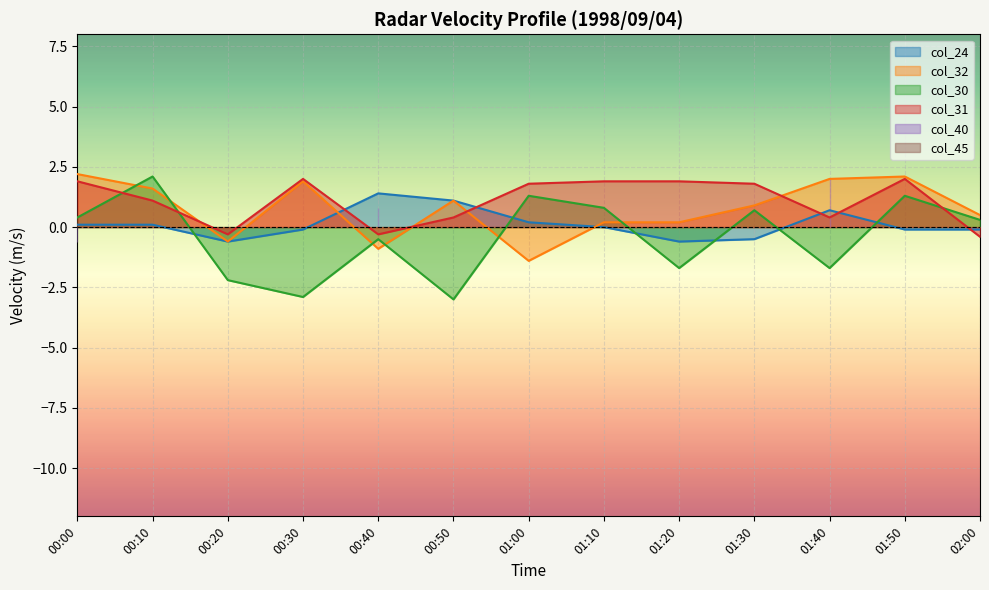

How many values in the col_32 series exceed 0?

10